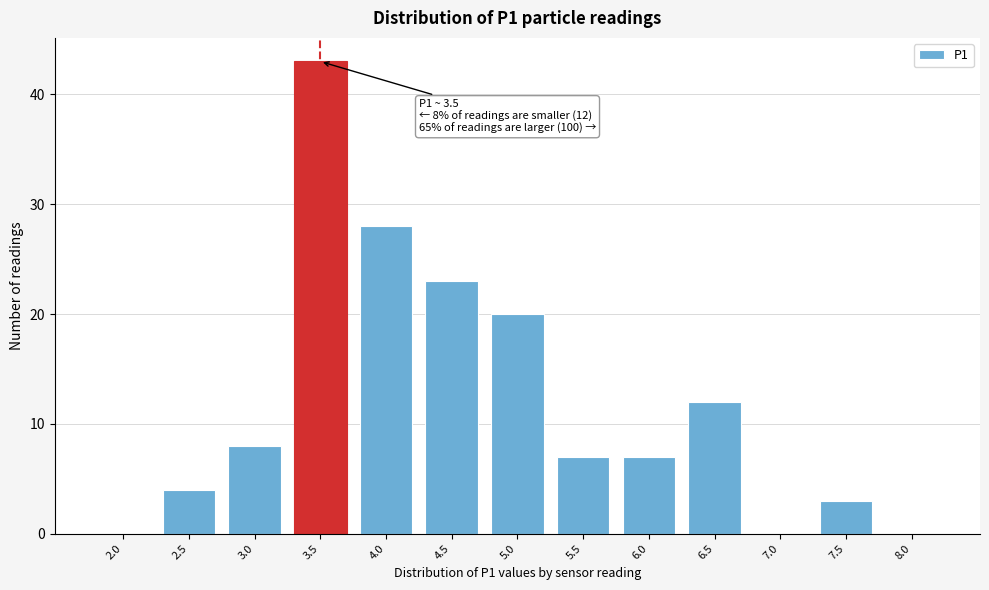

Reading left to right, transcribe all the data shown in this chart.

2.0=0	2.5=4	3.0=8	3.5=43	4.0=28	4.5=23	5.0=20	5.5=7	6.0=7	6.5=12	7.0=0	7.5=3	8.0=0